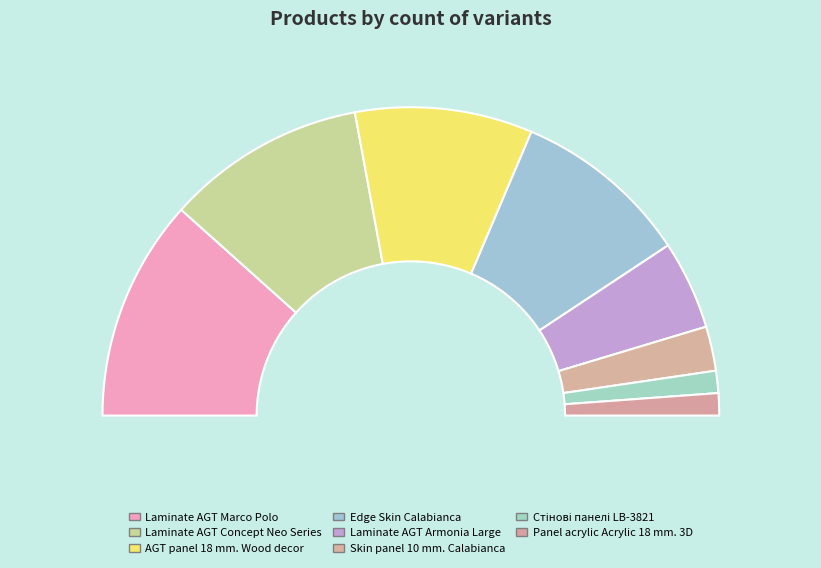

To the nearest percent, what portion does Edge Skin Calabianca represent?

19%